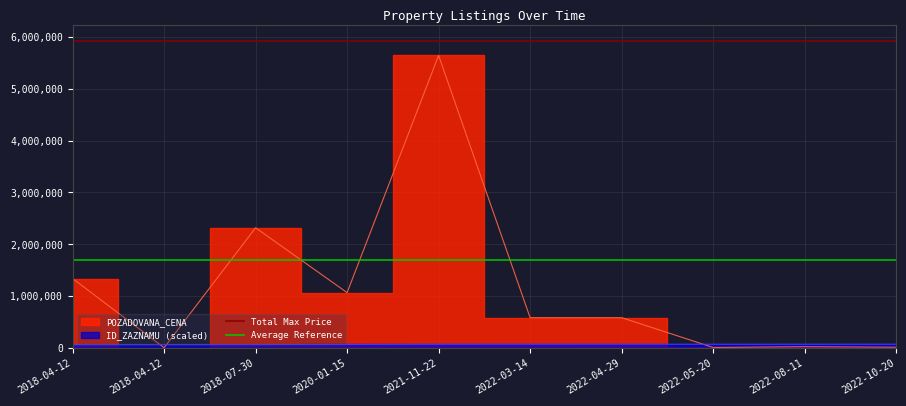

What is the sum of the Total Max Price values at 2018-04-12 and 2022-10-20?

11841060